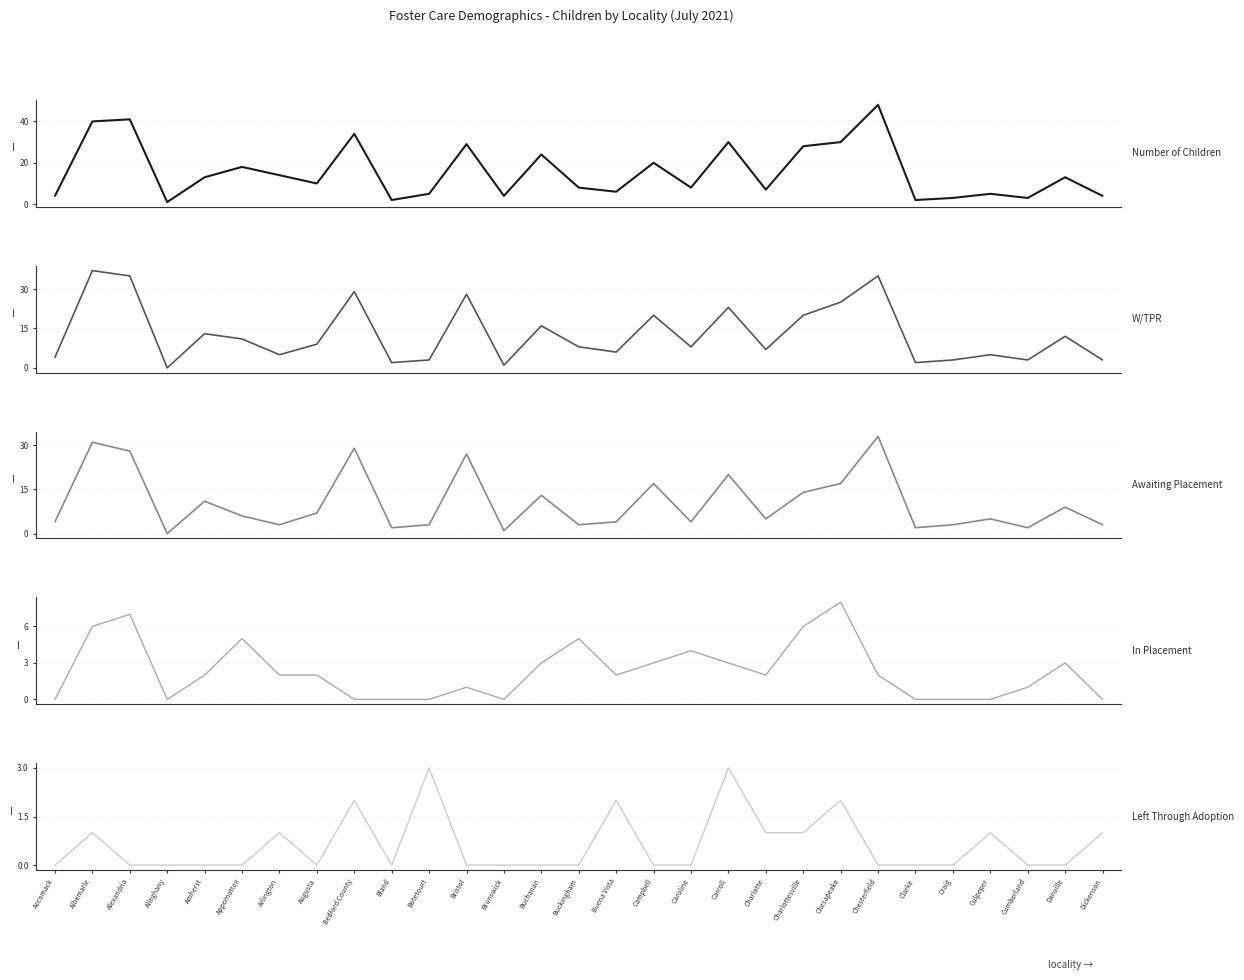

How many values in Awaiting Placement are above zero?

28